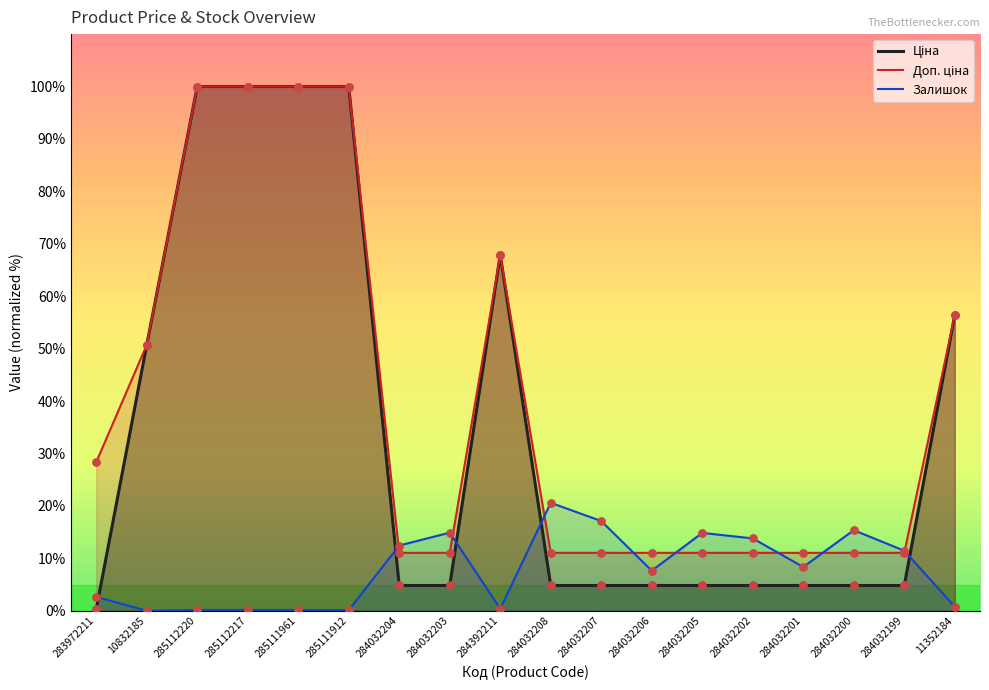

Which series has the largest total across all categories?

Доп. ціна